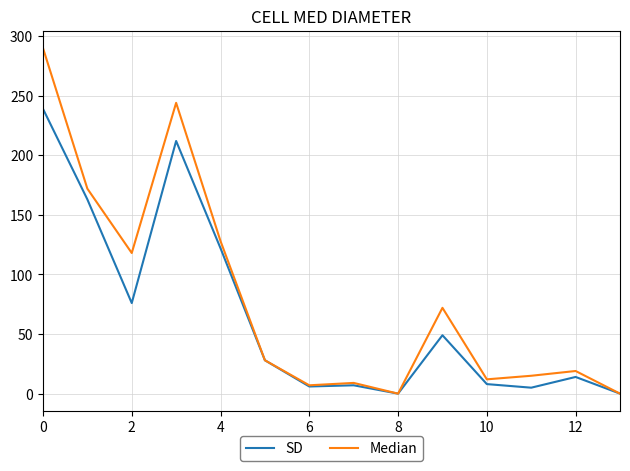

List the series in order of their overall mean, highest first.

Median, SD